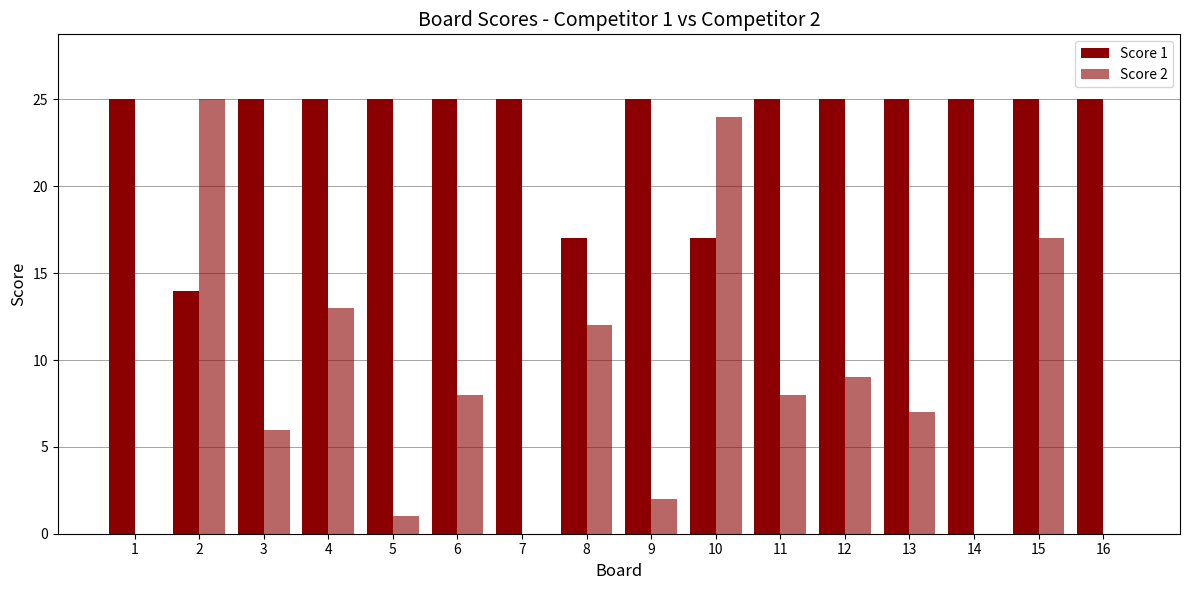

Count the number of data series in this chart.

2